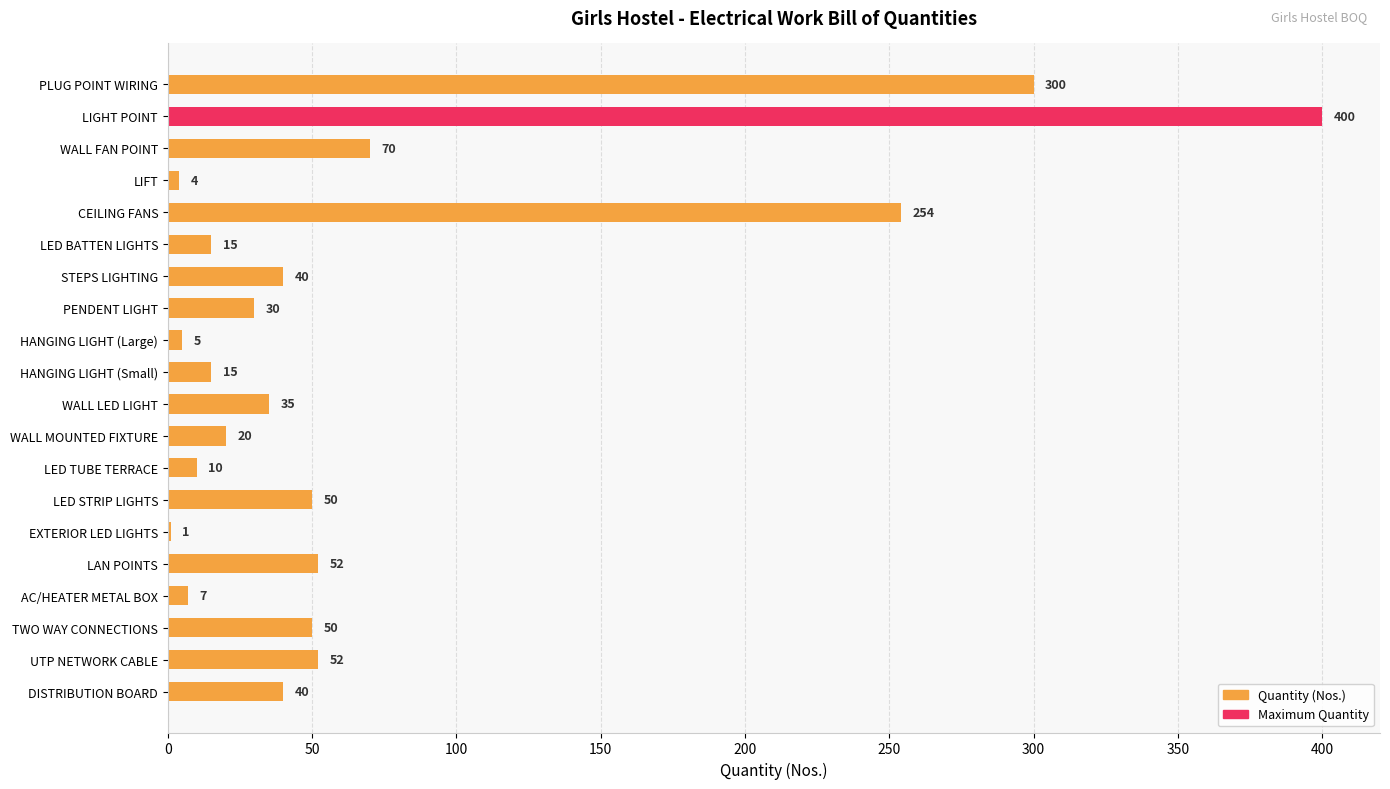

What is the sum of the values at WALL FAN POINT and UTP NETWORK CABLE?

122